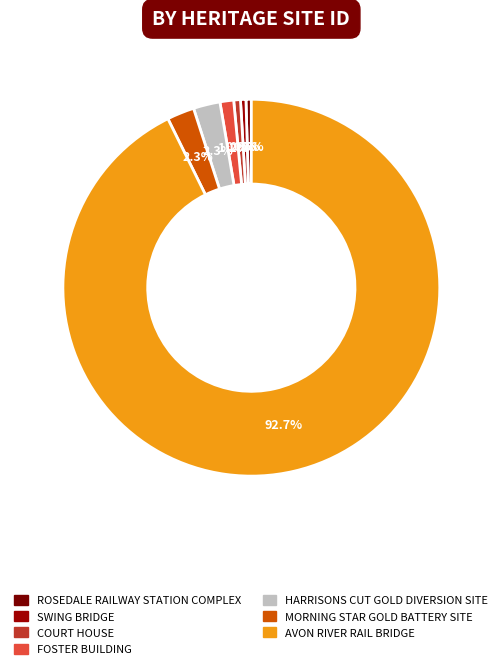

Which slice is the largest?

AVON RIVER RAIL BRIDGE